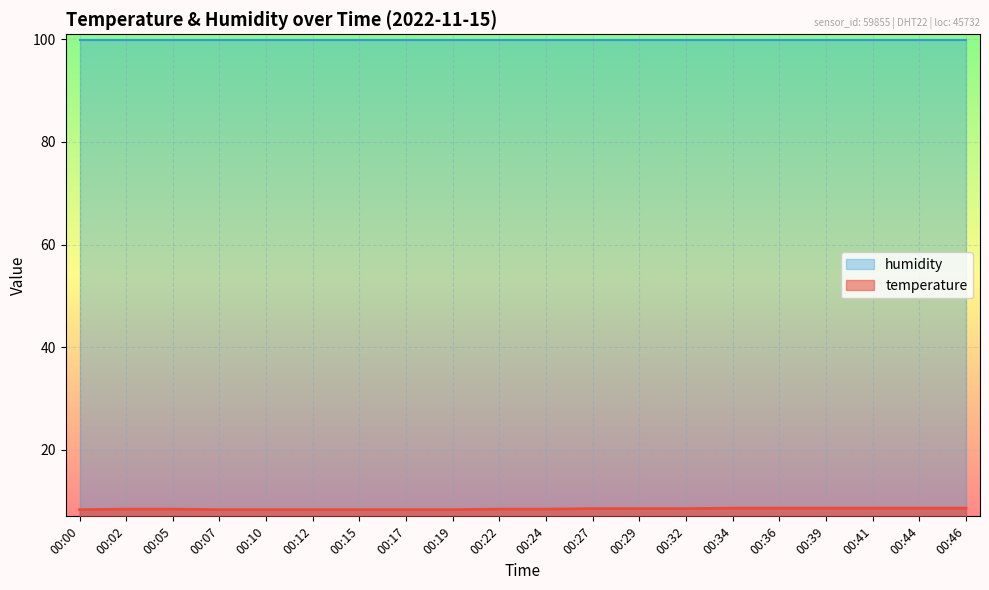

What is the lowest value of the temperature series?

8.3